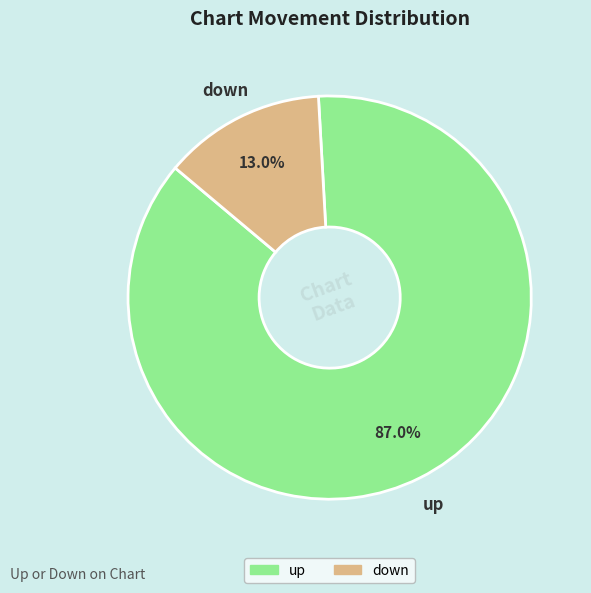

Which category has the smallest portion of the pie?

down